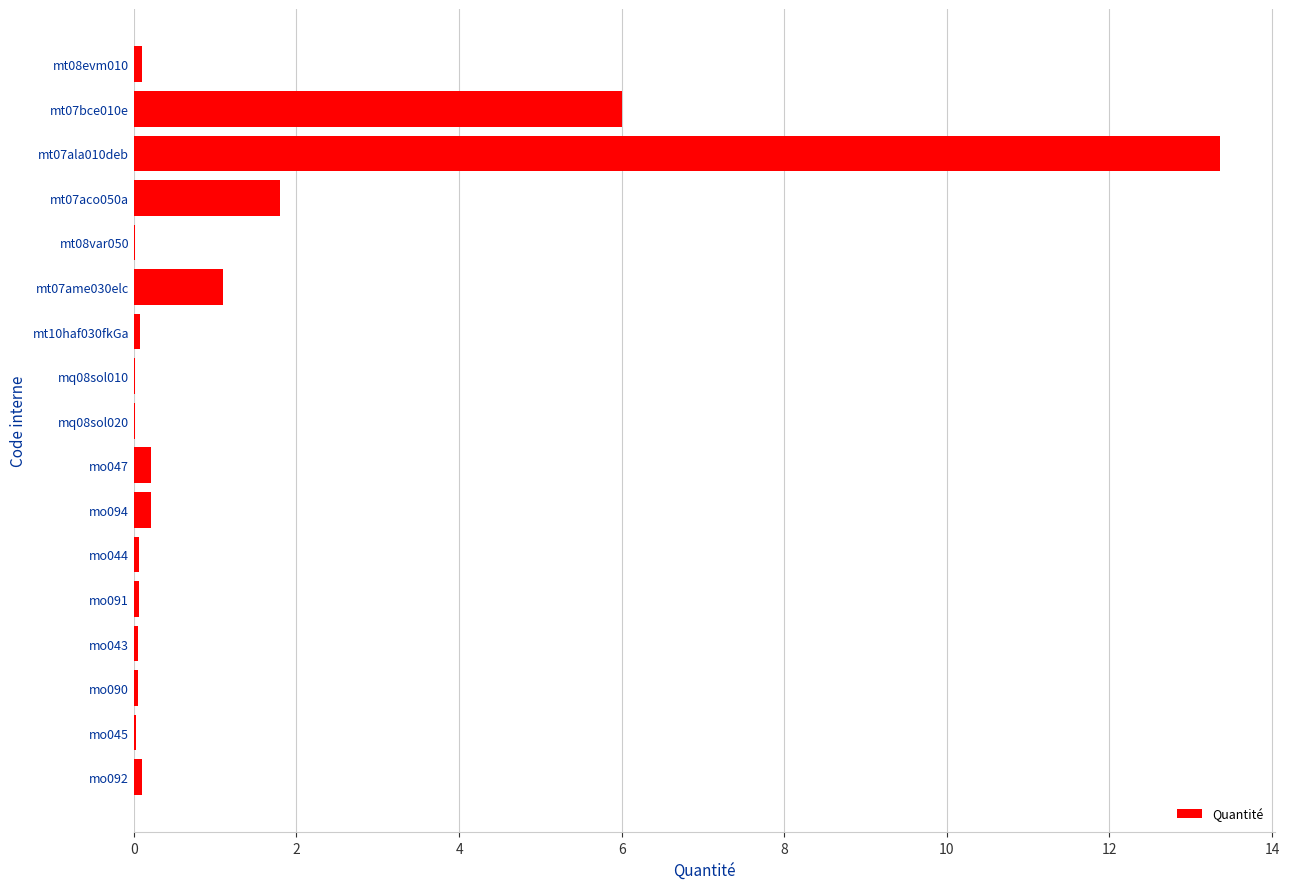

What is the sum of all values?

23.3